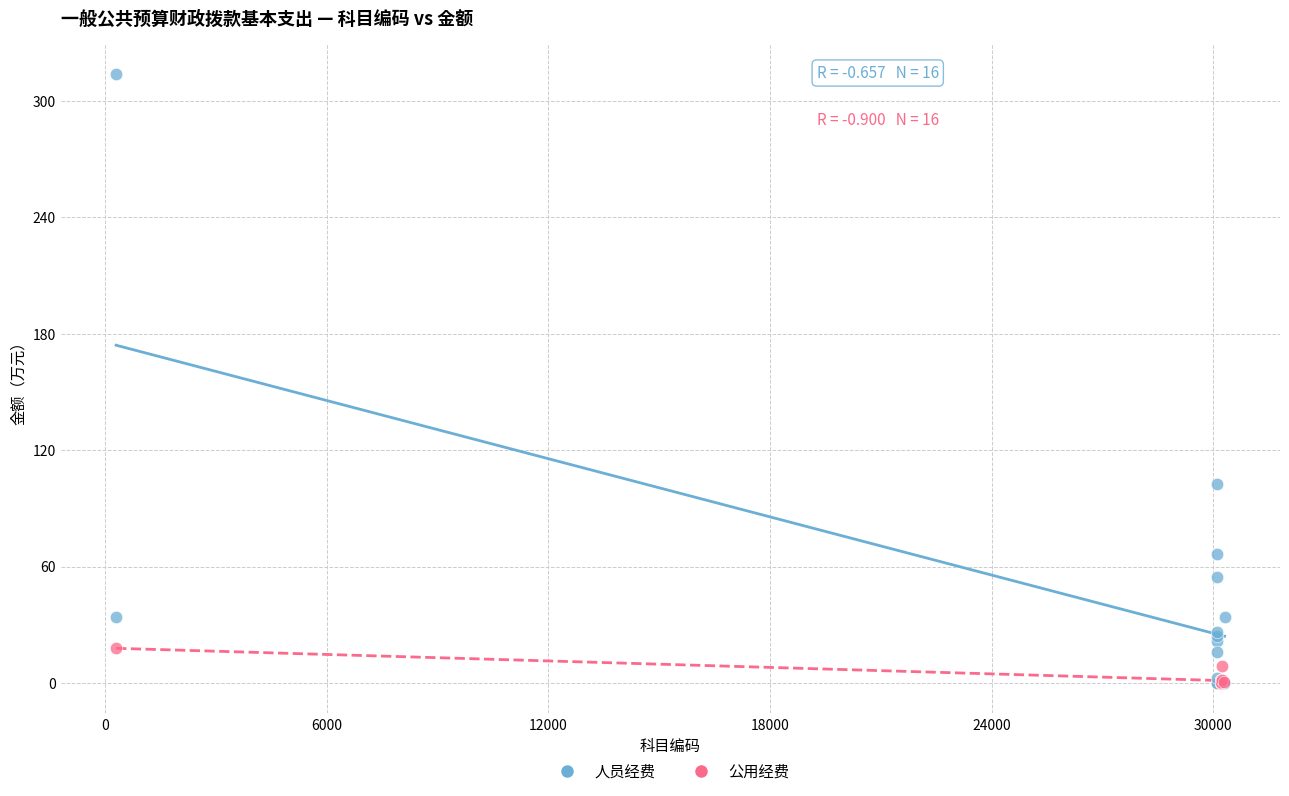

Which series has the widest spread of Y values?

人员经费